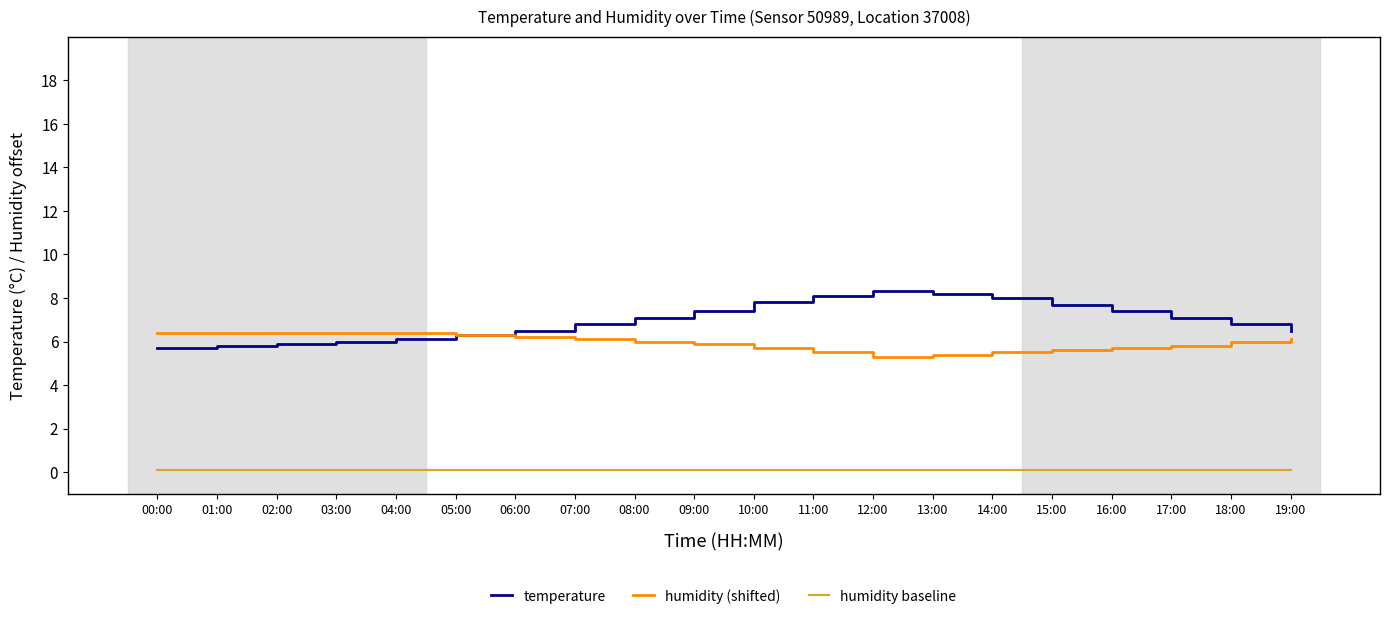

Which series has the largest total across all categories?

temperature